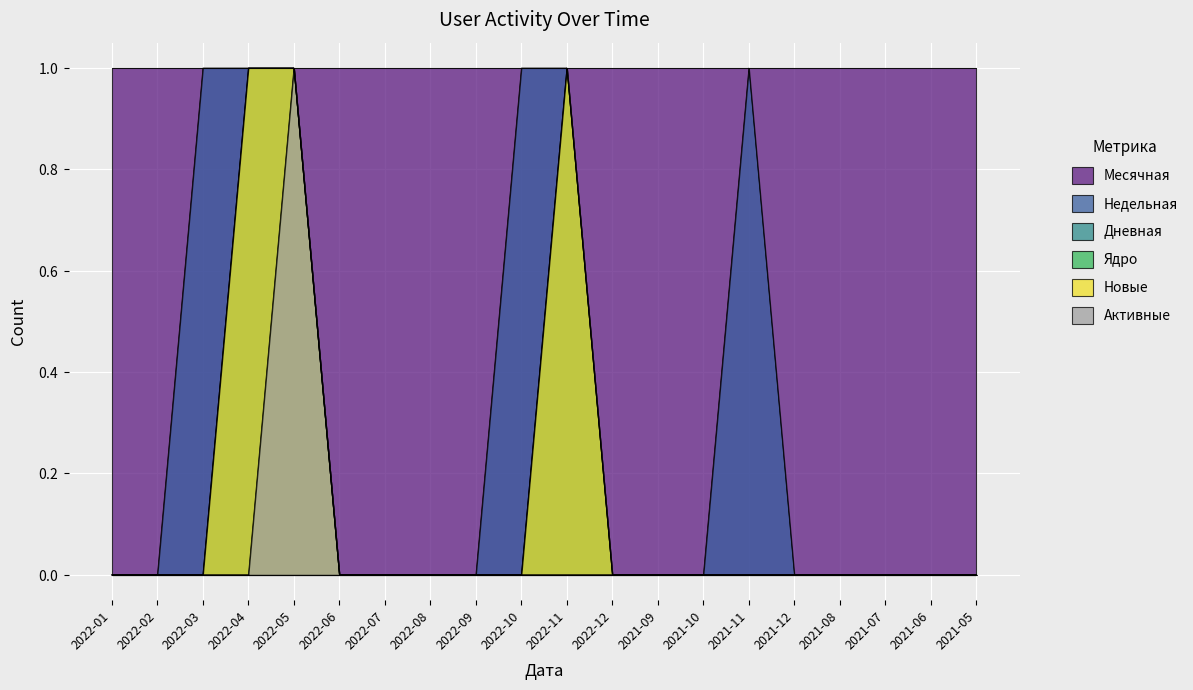

Is the value of Недельная at 2022-03 greater than the value of Новые at 2022-10?

Yes